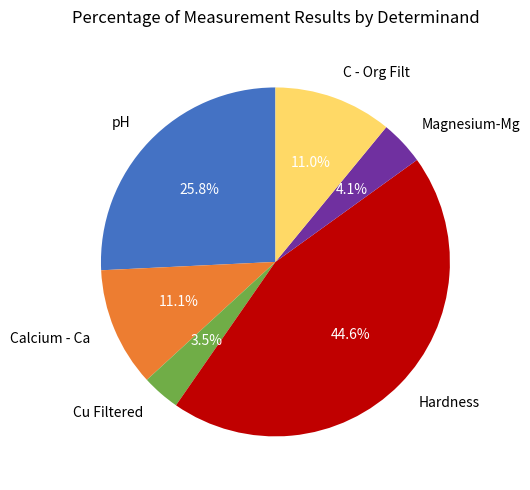

Does any single category account for the majority?

No